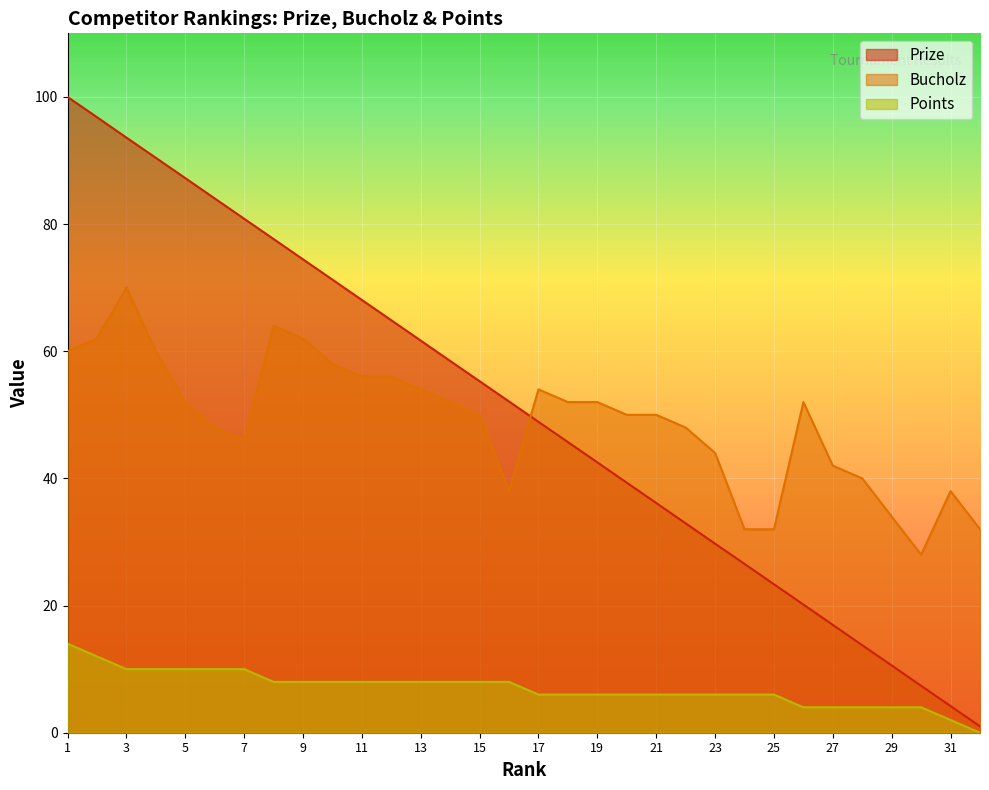

The value of Bucholz at 18 is 10.9. True or false?

False